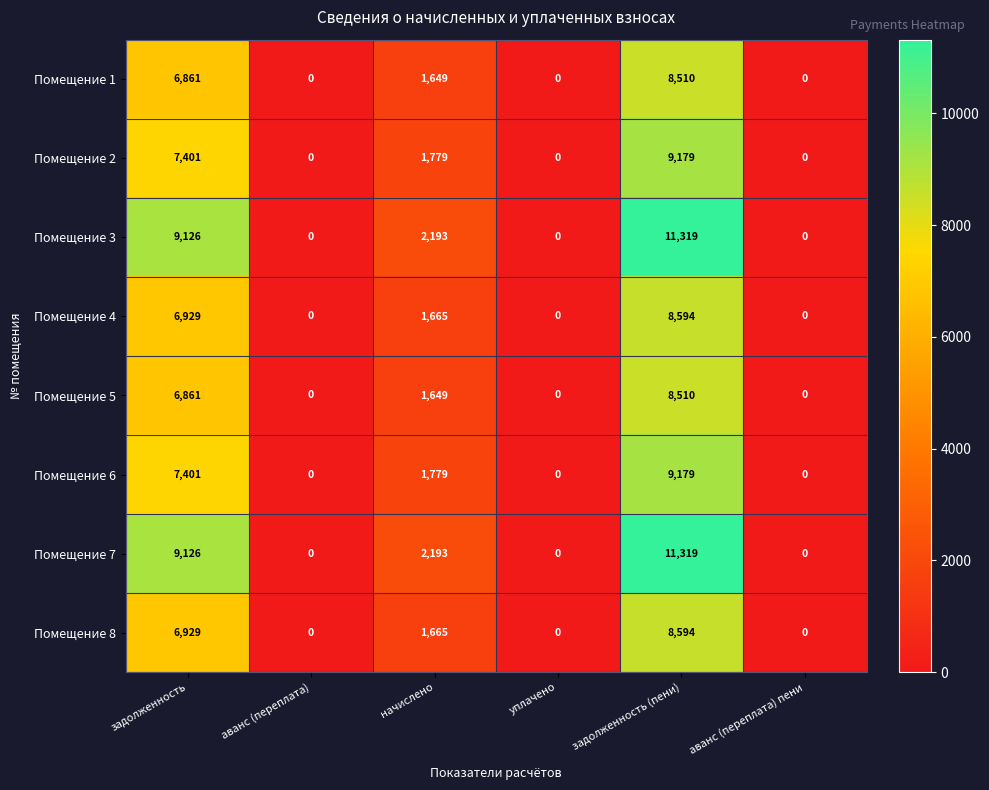

The value of Помещение 2 at уплачено is 5695. True or false?

False